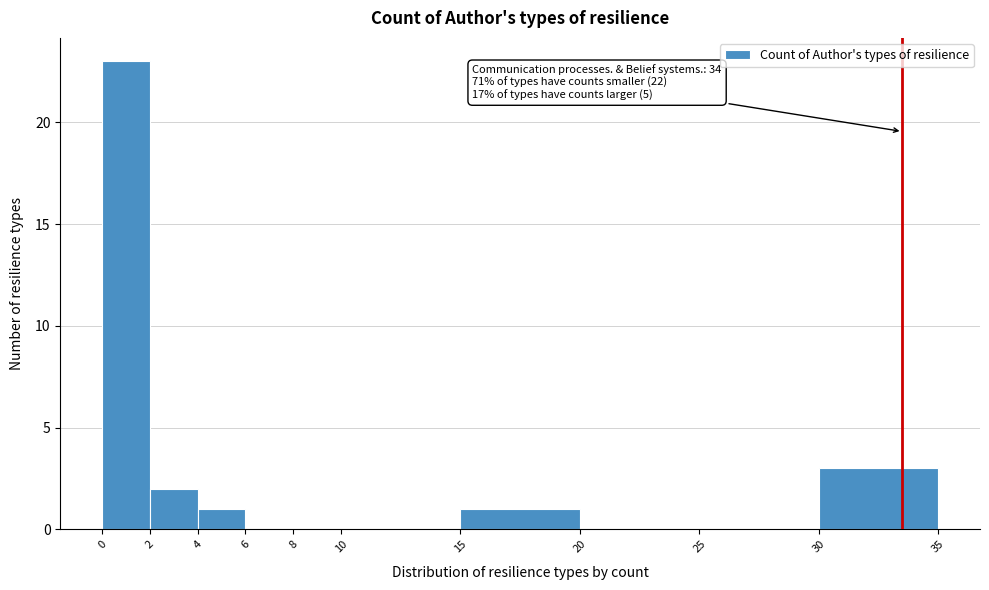

Reading left to right, extract all data points from this chart.

0=23	2=2	4=1	6=0	8=0	10=0	15=1	20=0	25=0	30=3